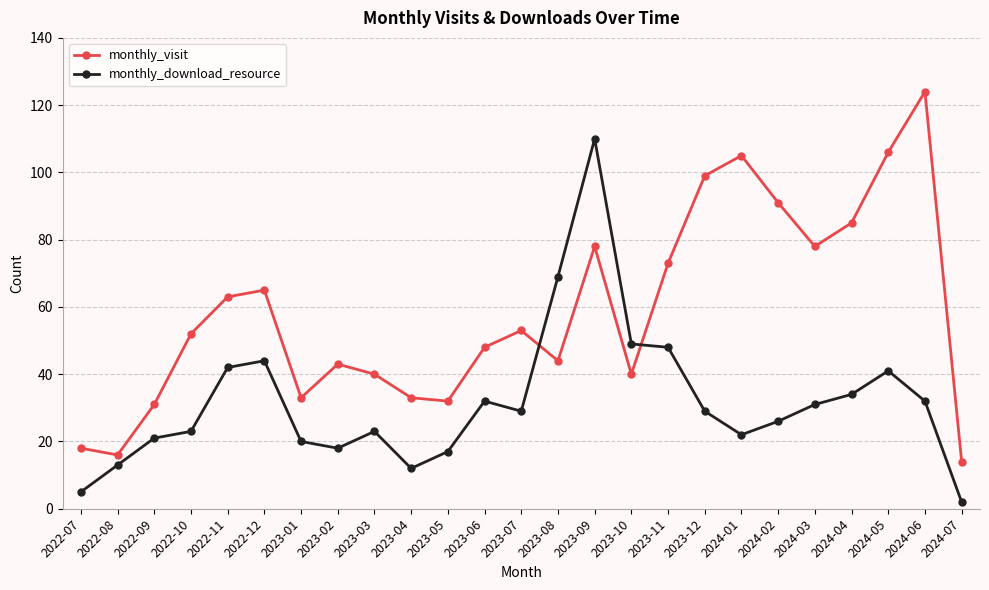

Between which two adjacent categories do monthly_visit and monthly_download_resource first intersect?

2023-07 and 2023-08